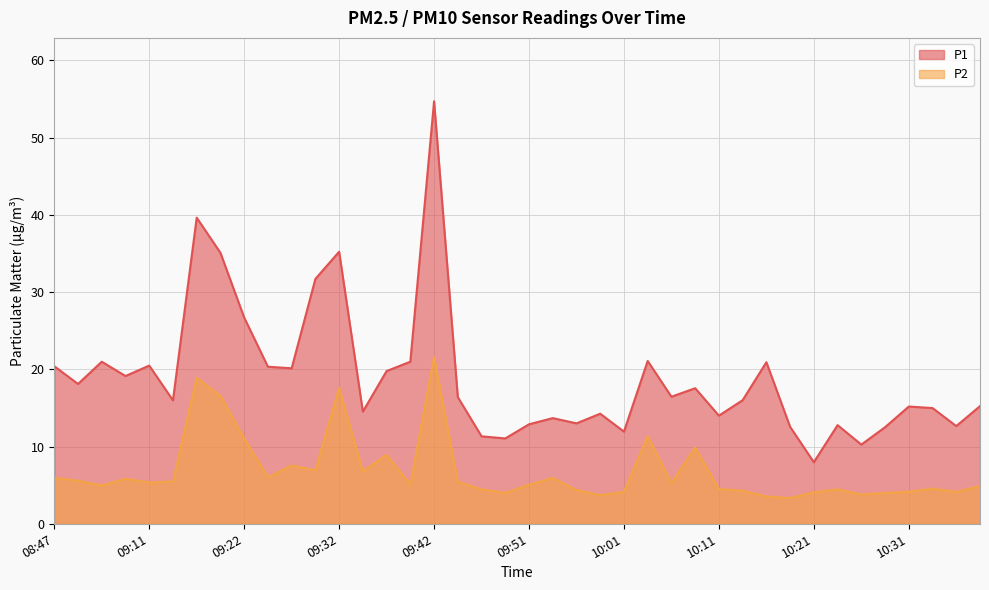

Reading right to left, extract all data points from this chart.

P1: 10:39=15.2	10:37=12.7	10:34=15.0	10:31=15.2	10:29=12.5	10:26=10.2	10:24=12.8	10:21=8.0	10:19=12.6	10:16=20.9	10:14=16.0	10:11=14.0	10:09=17.6	10:06=16.4	10:04=21.1	10:01=11.9	09:59=14.2	09:56=13.0	09:54=13.7	09:51=12.9	09:49=11.1	09:47=11.3	09:44=16.4	09:42=54.7	09:39=21.0	09:37=19.8	09:34=14.5	09:32=35.2	09:29=31.7	09:26=20.1	09:24=20.3	09:22=26.7	09:19=35.1	09:17=39.6	09:14=16.0	09:11=20.5	09:09=19.1	09:06=21.0	08:49=18.1	08:47=20.4
P2: 10:39=4.9	10:37=4.1	10:34=4.5	10:31=4.2	10:29=4.0	10:26=3.8	10:24=4.5	10:21=4.1	10:19=3.3	10:16=3.5	10:14=4.3	10:11=4.5	10:09=9.8	10:06=5.3	10:04=11.3	10:01=4.2	09:59=3.7	09:56=4.4	09:54=5.9	09:51=5.0	09:49=4.0	09:47=4.5	09:44=5.5	09:42=21.6	09:39=5.1	09:37=8.9	09:34=6.8	09:32=17.6	09:29=6.9	09:26=7.5	09:24=6.0	09:22=11.1	09:19=16.6	09:17=18.9	09:14=5.5	09:11=5.3	09:09=5.8	09:06=5.0	08:49=5.6	08:47=6.0